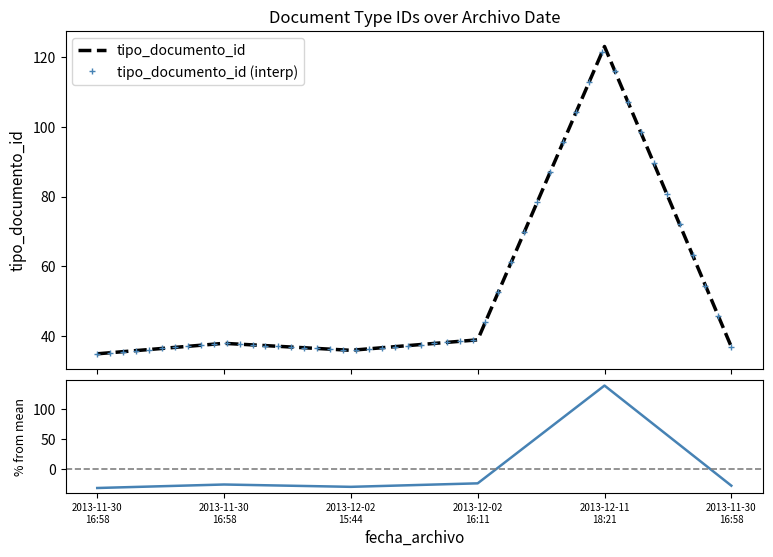

How many lines are shown in the chart?

1